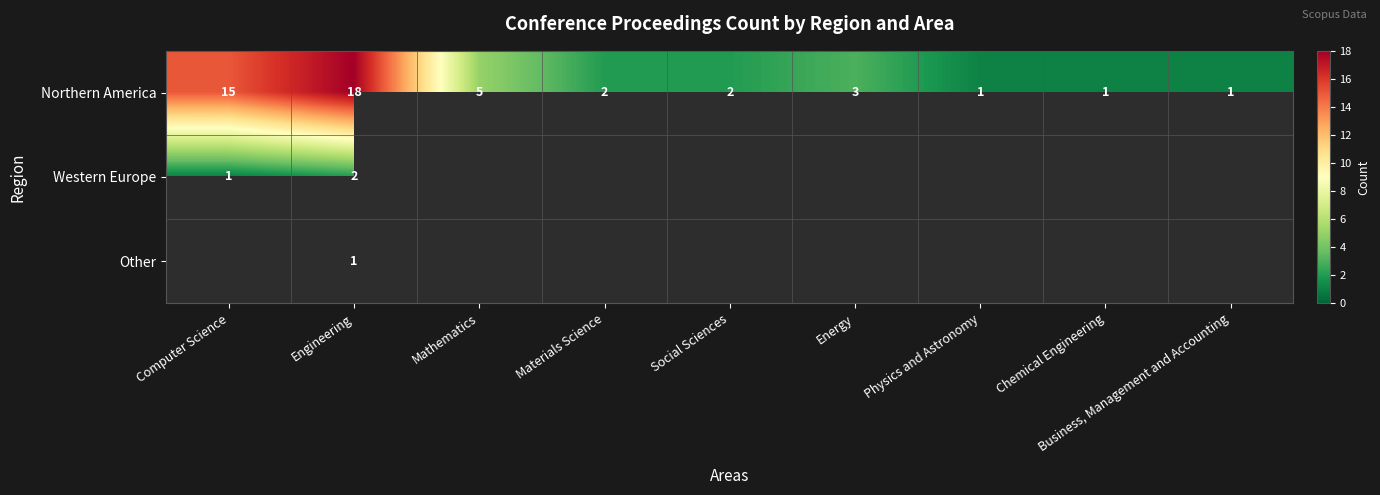

What is the difference between the highest and lowest values at Engineering?

17